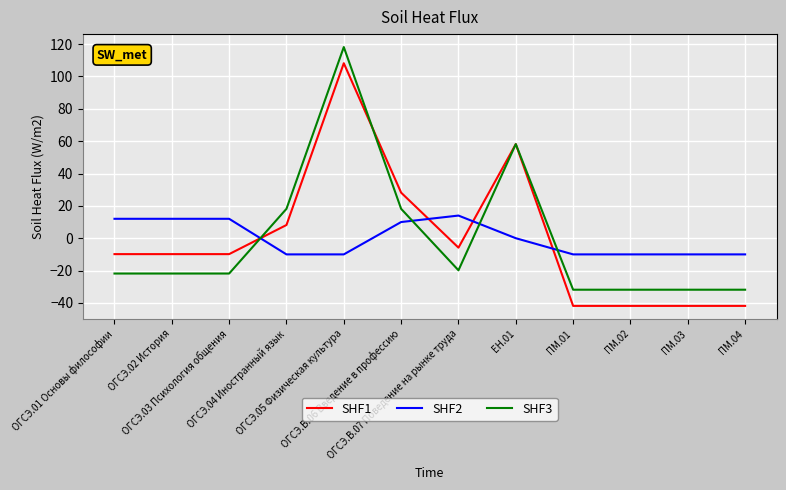

Reading left to right, extract all data points from this chart.

SHF1: -9.8	-9.8	-9.8	8.2	108.2	28.2	-5.8	58.2	-41.8	-41.8	-41.8	-41.8
SHF2: 12.0	12.0	12.0	-10.0	-10.0	10.0	14.0	0.0	-10.0	-10.0	-10.0	-10.0
SHF3: -21.8	-21.8	-21.8	18.2	118.2	18.2	-19.8	58.2	-31.8	-31.8	-31.8	-31.8